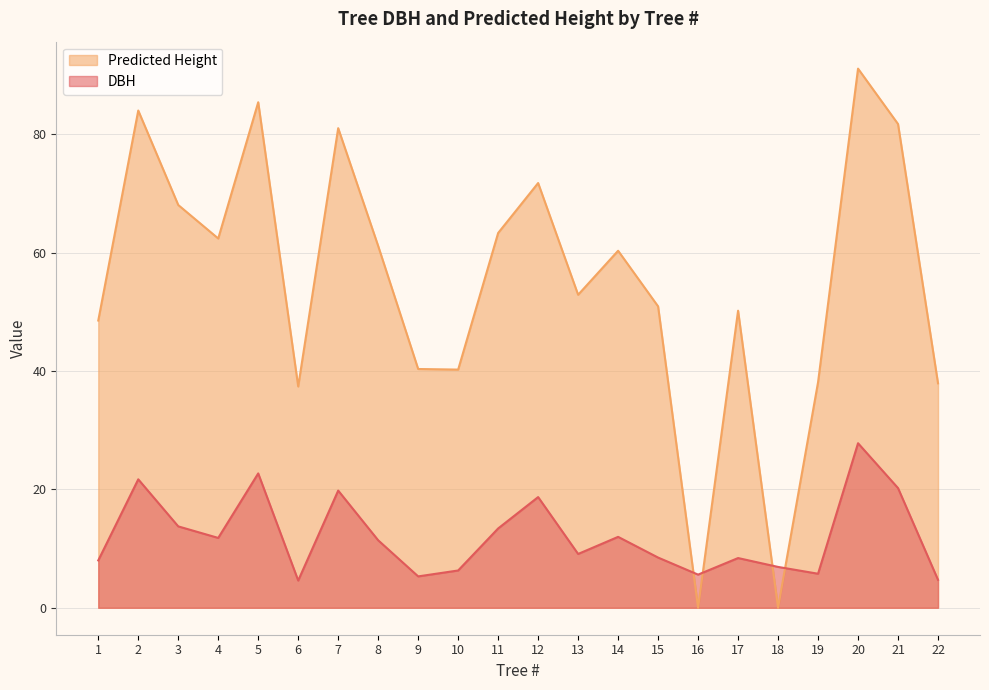

In DBH, how many points are lower than both neighbors (excluding endpoints)?

6